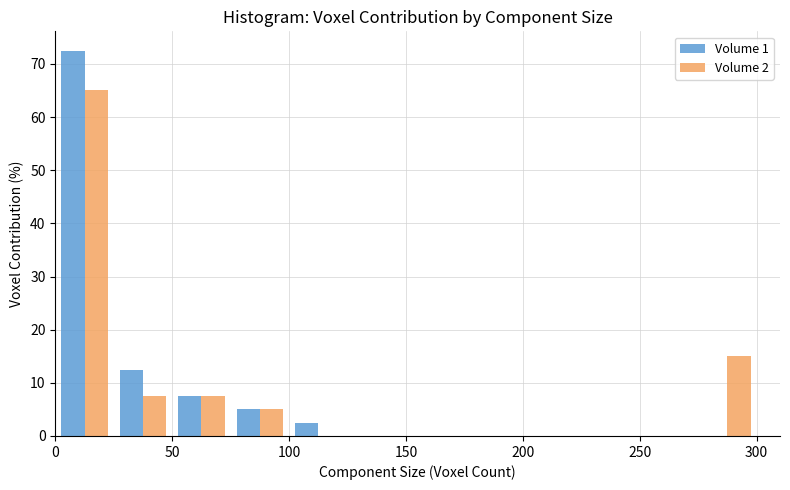

What is the height of the Volume 2 bar covering 275 to 300 on the x-axis? The values are not printed on the chart, so give them approximately, as read against the axis.

15